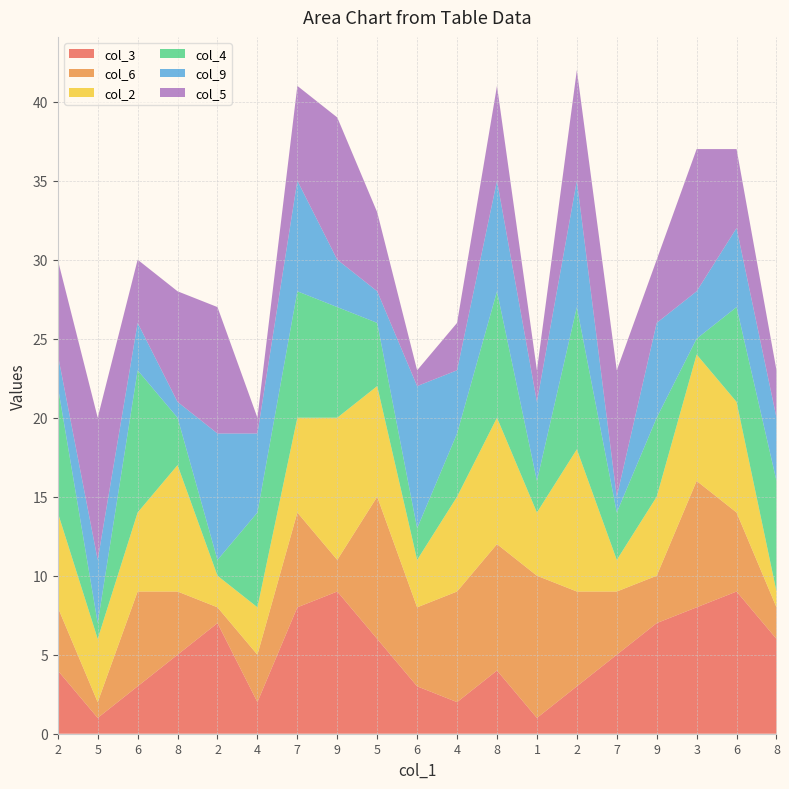

Reading right to left, transcribe all the data shown in this chart.

col_3: 8=6	6=9	3=8	9=7	7=5	2=3	1=1	8=4	4=2	6=3	5=6	9=9	7=8	4=2	2=7	8=5	6=3	5=1	2=4
col_6: 8=2	6=5	3=8	9=3	7=4	2=6	1=9	8=8	4=7	6=5	5=9	9=2	7=6	4=3	2=1	8=4	6=6	5=1	2=4
col_2: 8=1	6=7	3=8	9=5	7=2	2=9	1=4	8=8	4=6	6=3	5=7	9=9	7=6	4=3	2=2	8=8	6=5	5=4	2=6
col_4: 8=7	6=6	3=1	9=5	7=3	2=9	1=2	8=8	4=4	6=2	5=4	9=7	7=8	4=6	2=1	8=3	6=9	5=1	2=8
col_9: 8=4	6=5	3=3	9=6	7=1	2=8	1=5	8=7	4=4	6=9	5=2	9=3	7=7	4=5	2=8	8=1	6=3	5=4	2=2
col_5: 8=3	6=5	3=9	9=4	7=8	2=7	1=2	8=6	4=3	6=1	5=5	9=9	7=6	4=1	2=8	8=7	6=4	5=9	2=6